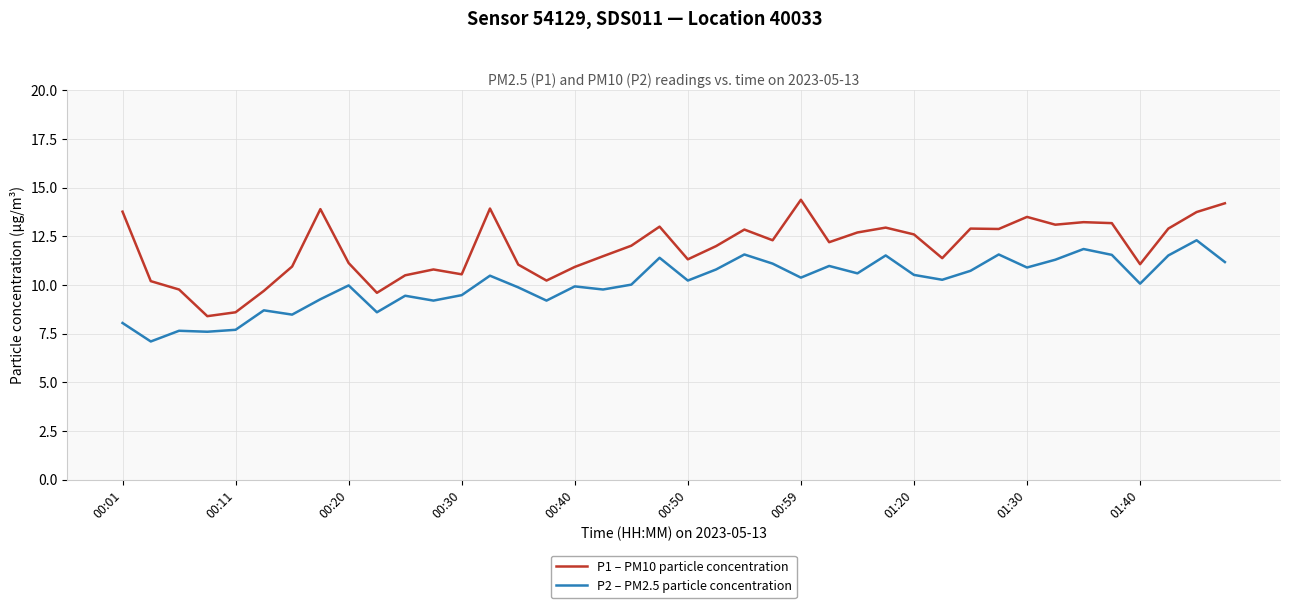

Which series has the largest total across all categories?

P1 – PM10 particle concentration